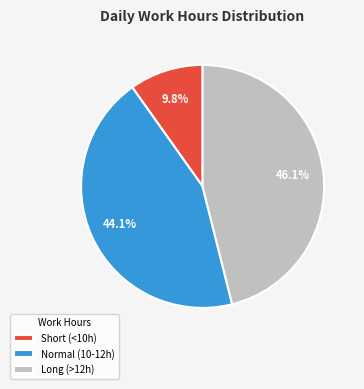

To the nearest percent, what is the average slice percentage?

33%